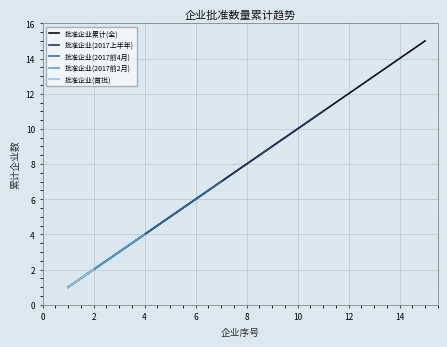

What is the maximum value for 批准企业累计(全)?

15